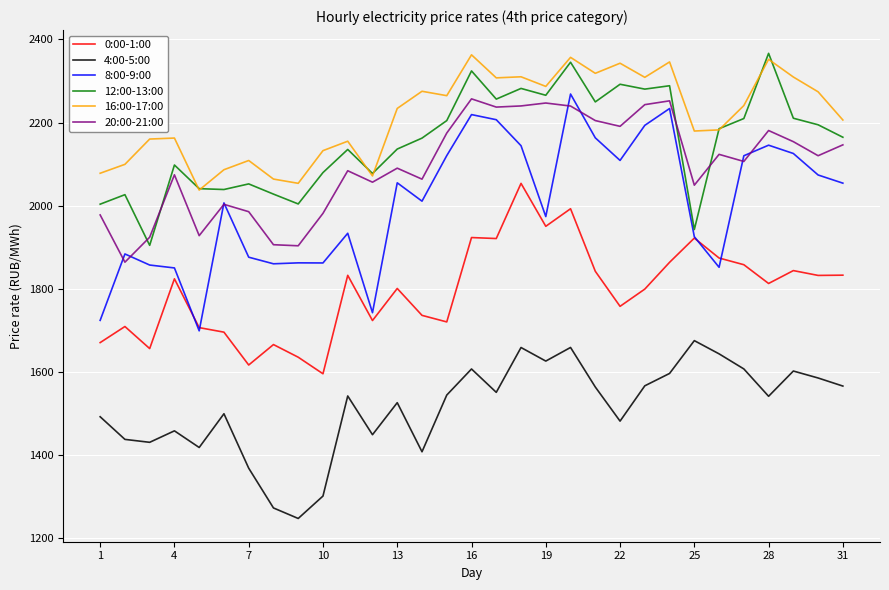

True or false: 4:00-5:00 and 0:00-1:00 intersect in this chart.

False